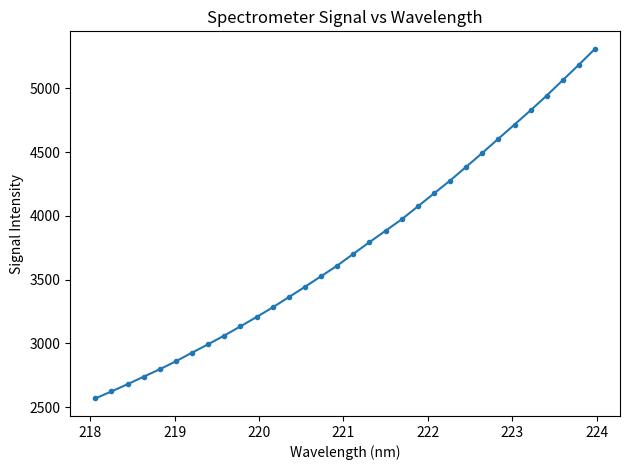

True or false: there are more than 1 points higher than both neighbors.

False